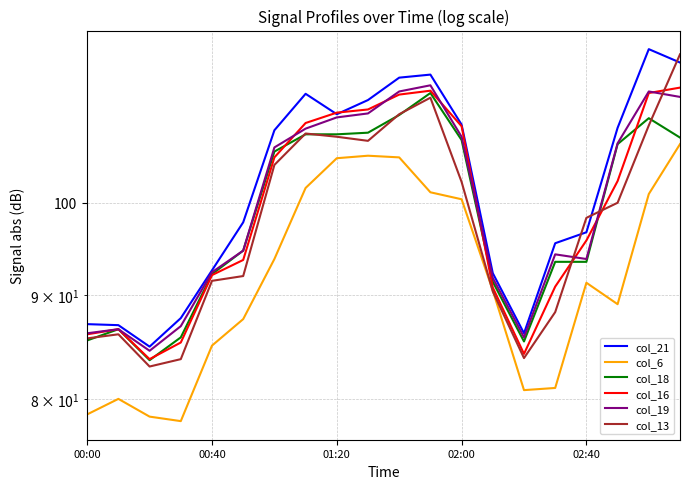

At which category is the sum across all series the highest?

19